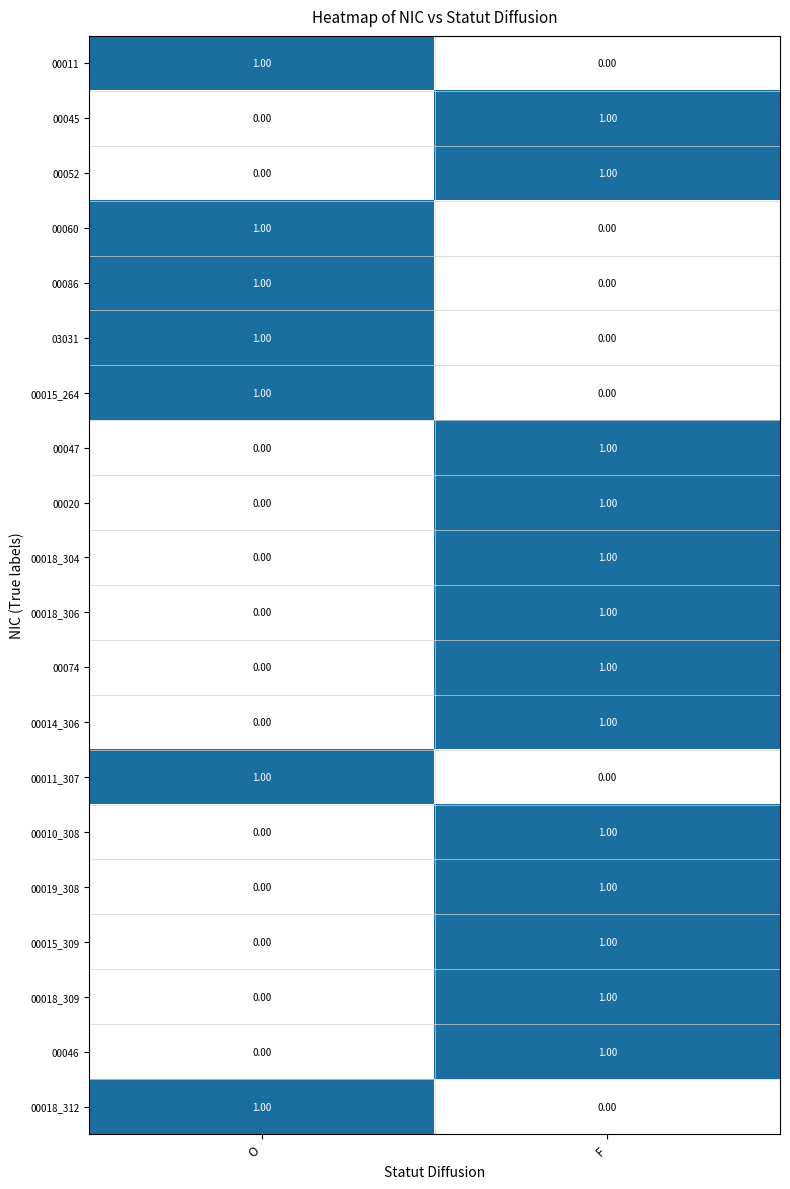

At which label does 00019_308 reach its minimum?

O